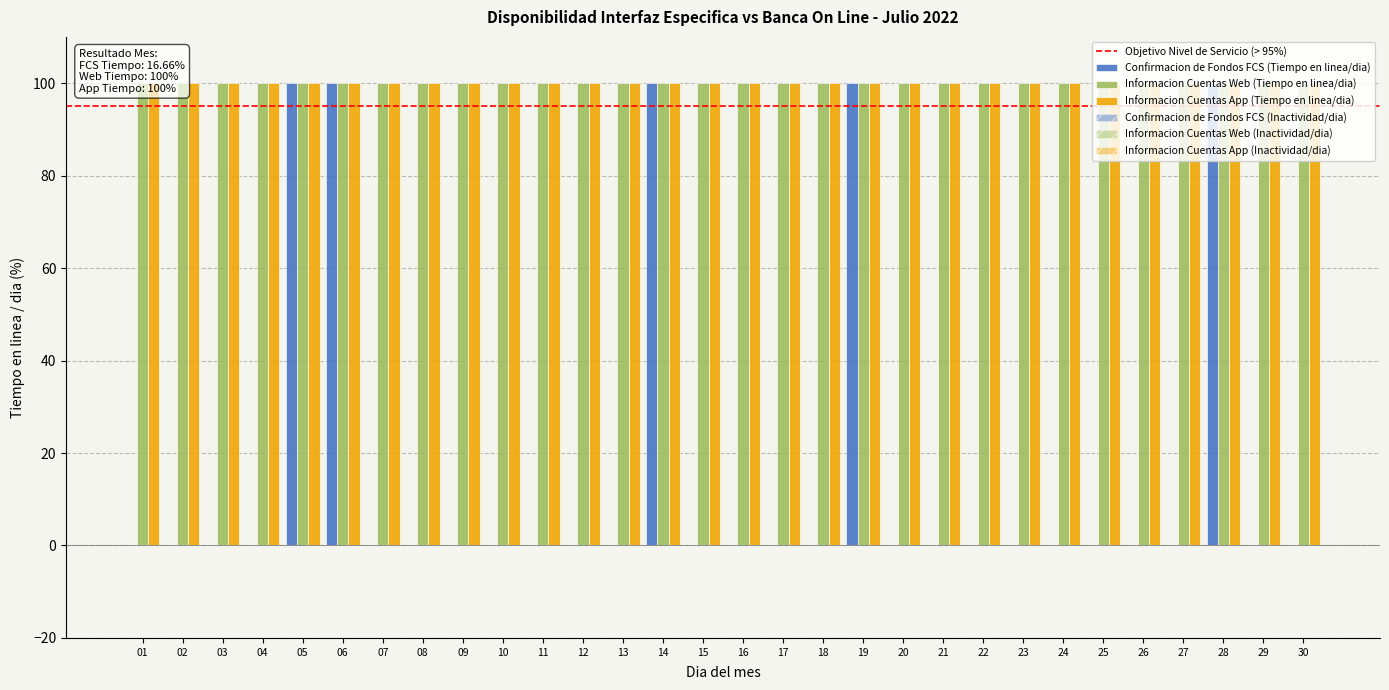

What are all the series names shown in the legend?

Confirmacion de Fondos FCS (Tiempo en linea/dia), Informacion Cuentas Web (Tiempo en linea/dia), Informacion Cuentas App (Tiempo en linea/dia), Confirmacion de Fondos FCS (Inactividad/dia), Informacion Cuentas Web (Inactividad/dia), Informacion Cuentas App (Inactividad/dia)